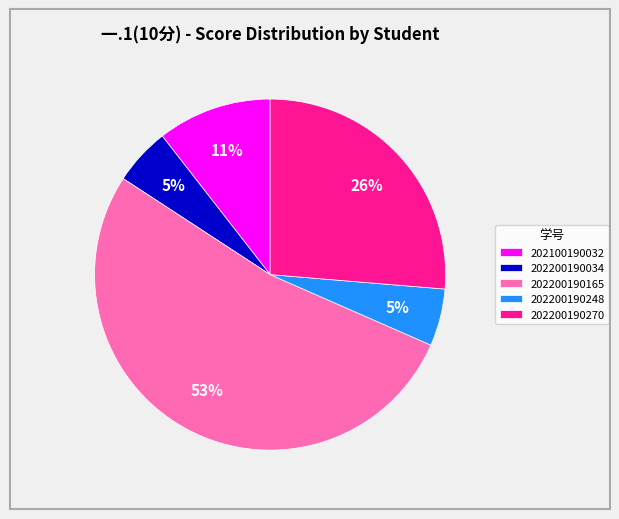

Which category has the biggest portion of the pie?

202200190165